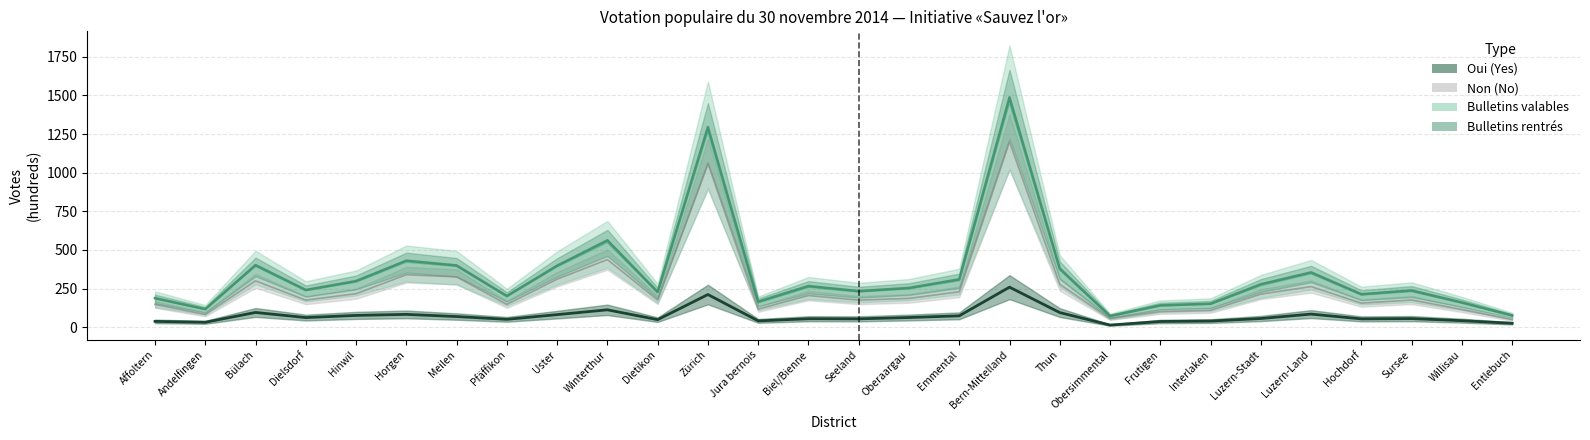

Between Hinwil and Seeland, which series saw the biggest shift?

Bulletins rentrés